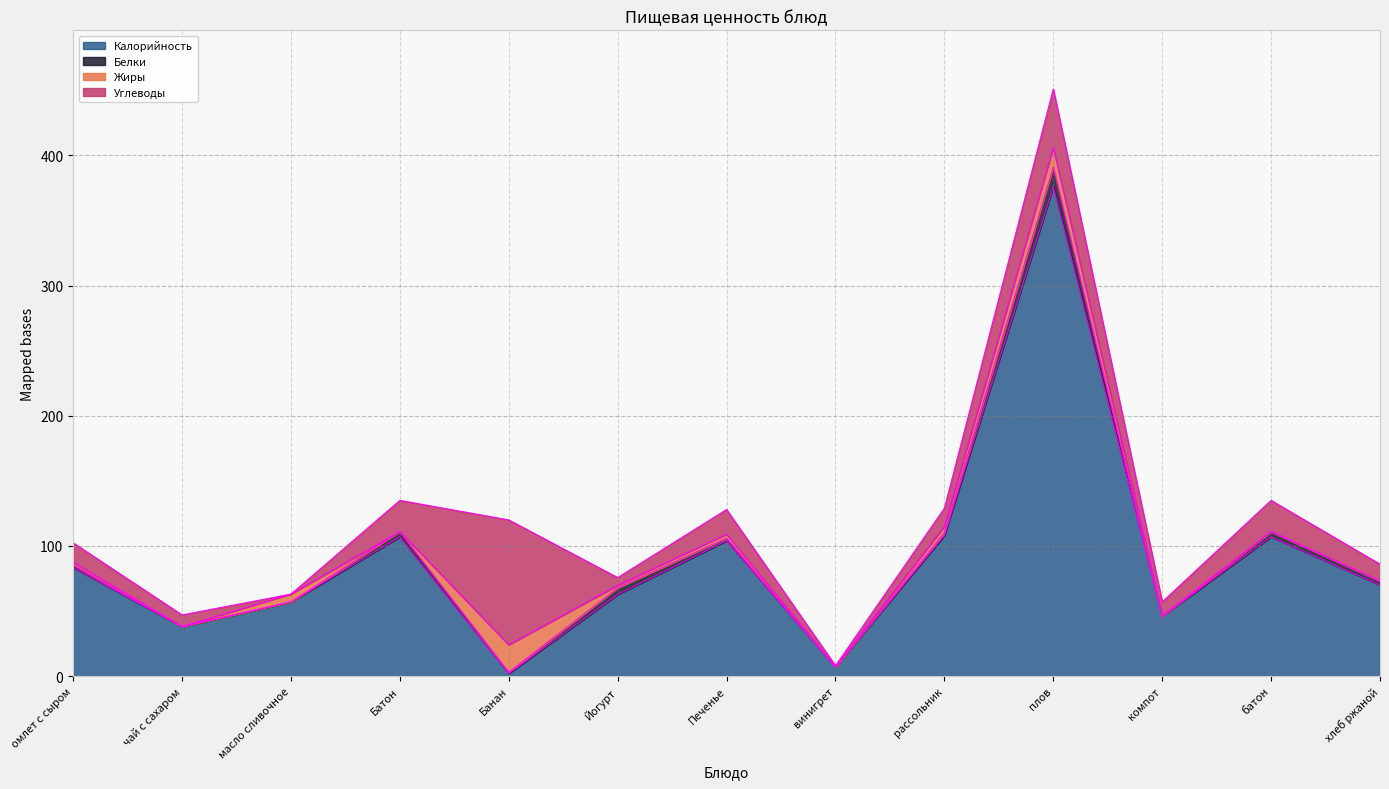

Which series changed the most between компот and хлеб ржаной?

Калорийность